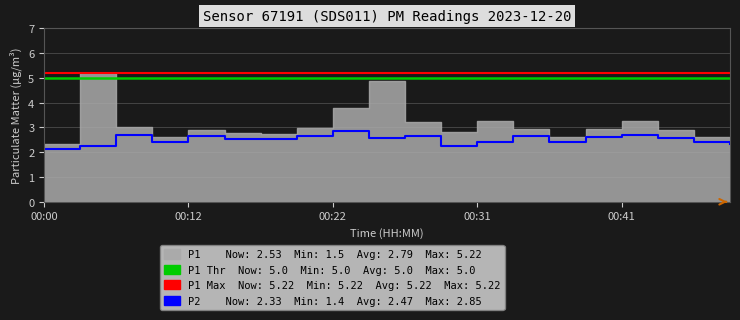

What is the minimum value shown in the chart?

2.1